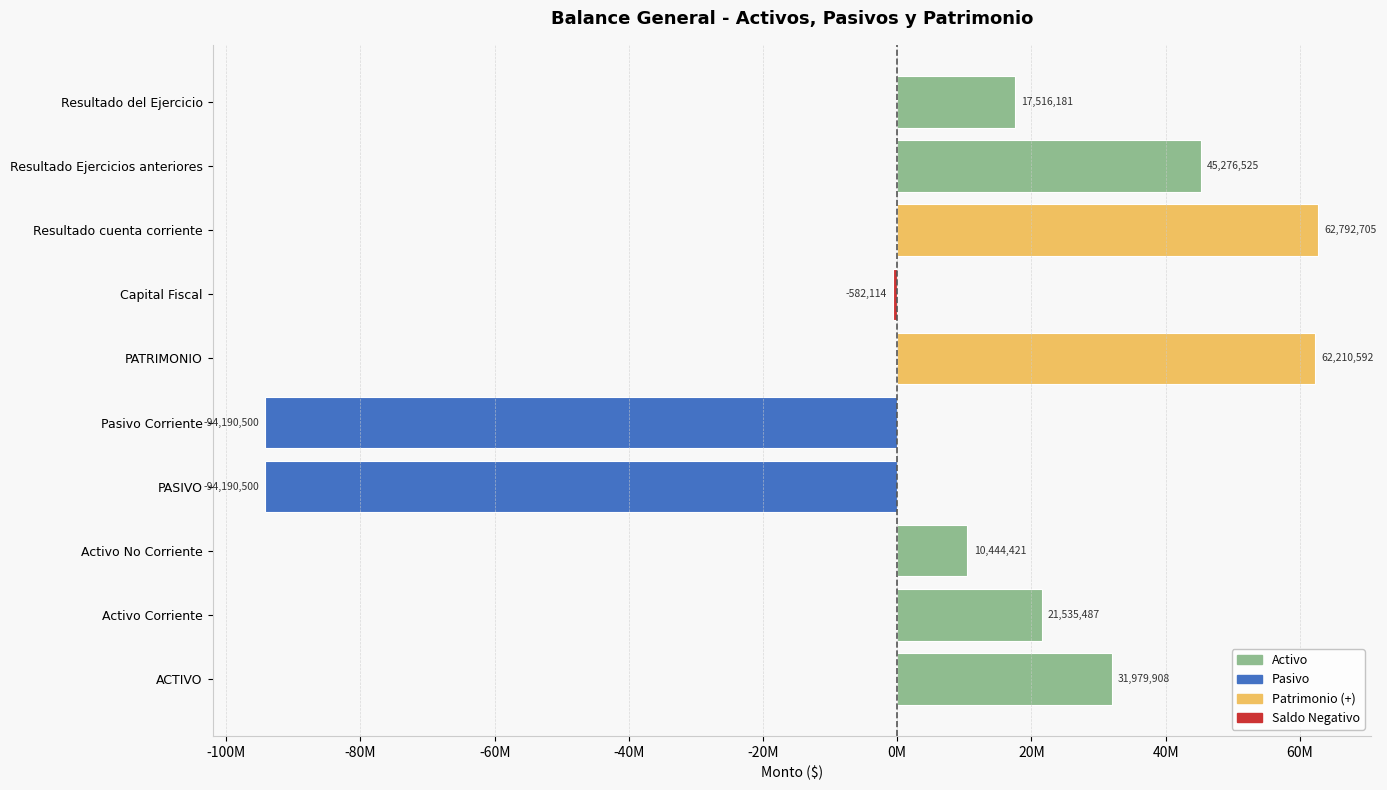

Are the bars horizontal?

Yes